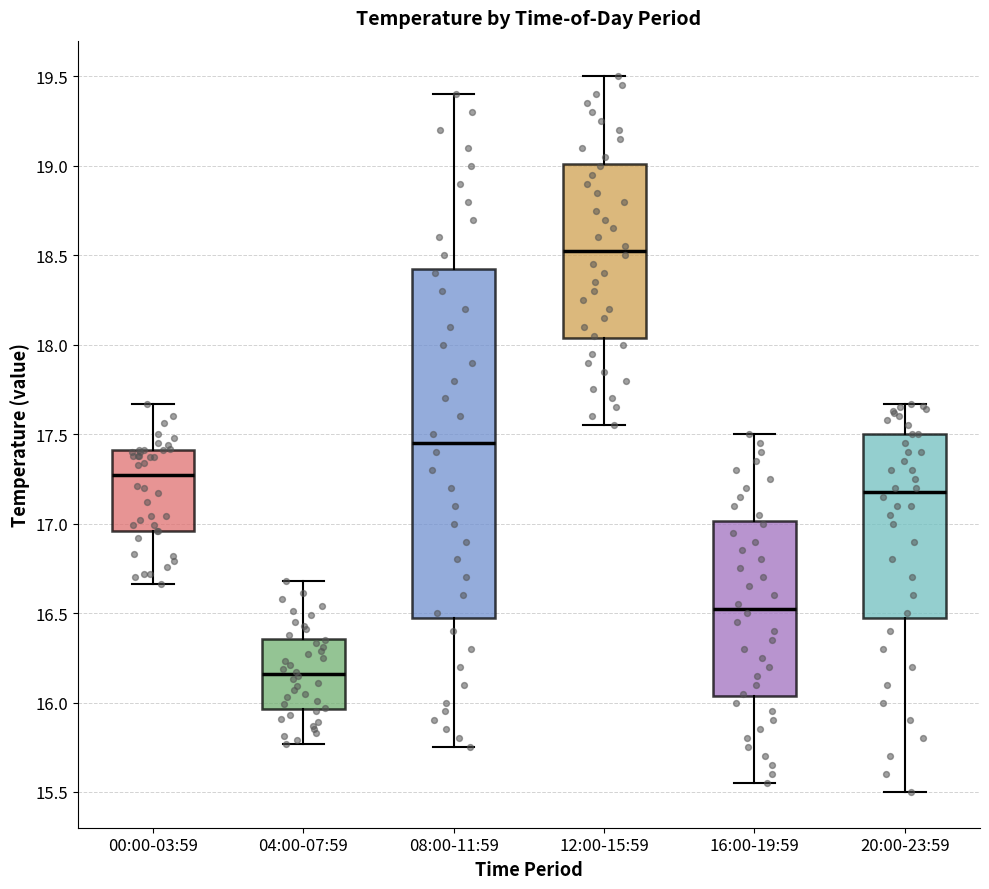

Which box's median line is the highest?

12:00-15:59